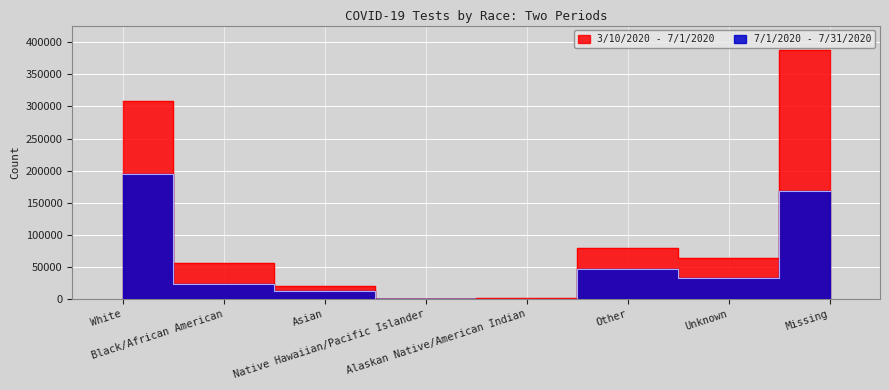

What are all the series names shown in the legend?

3/10/2020 - 7/1/2020, 7/1/2020 - 7/31/2020